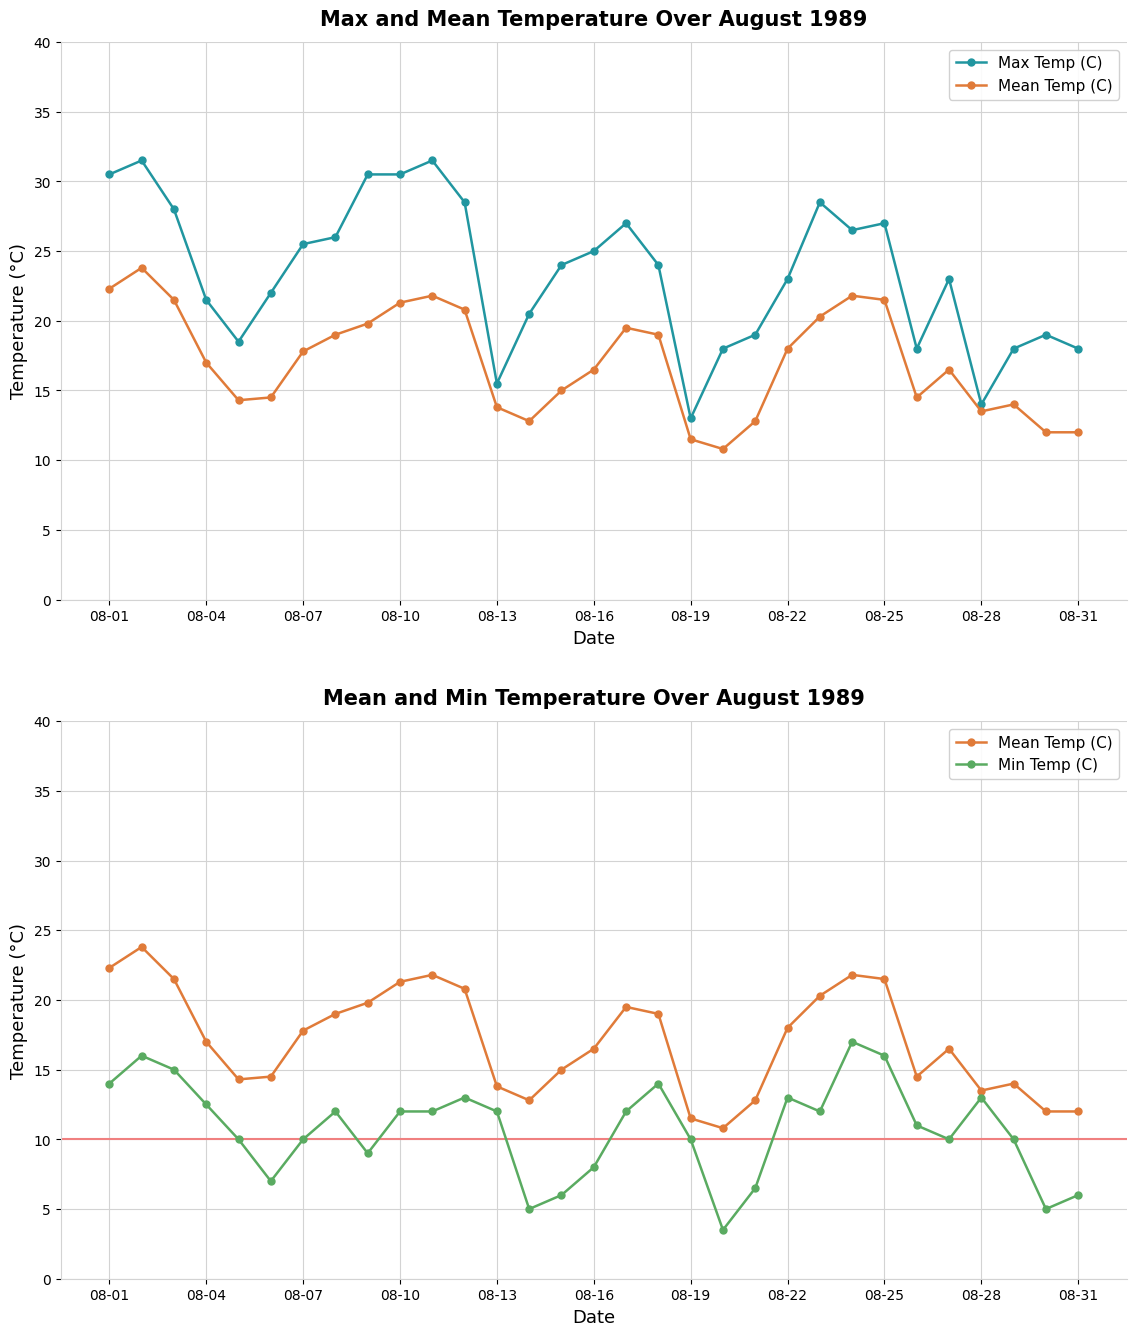

What is the highest value of the Max Temp (C) series?

31.5